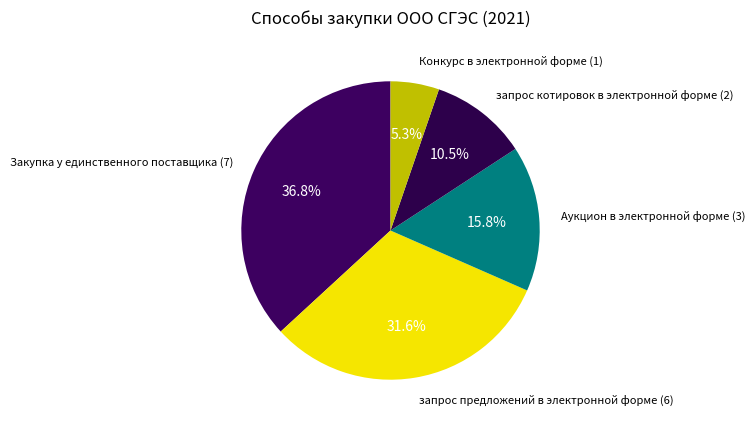

Does запрос предложений в электронной форме account for over 50% of the chart?

No